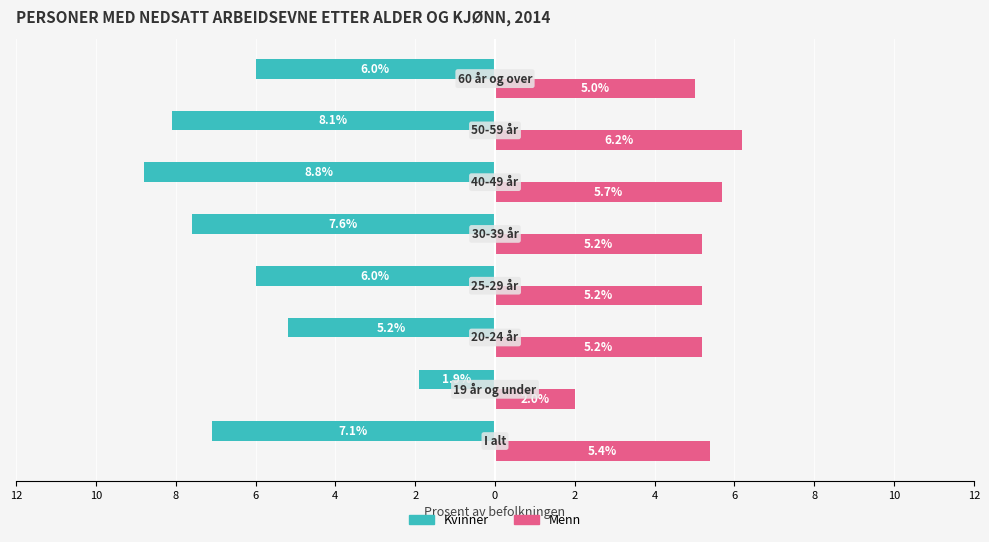

What are all the series names shown in the legend?

Kvinner, Menn